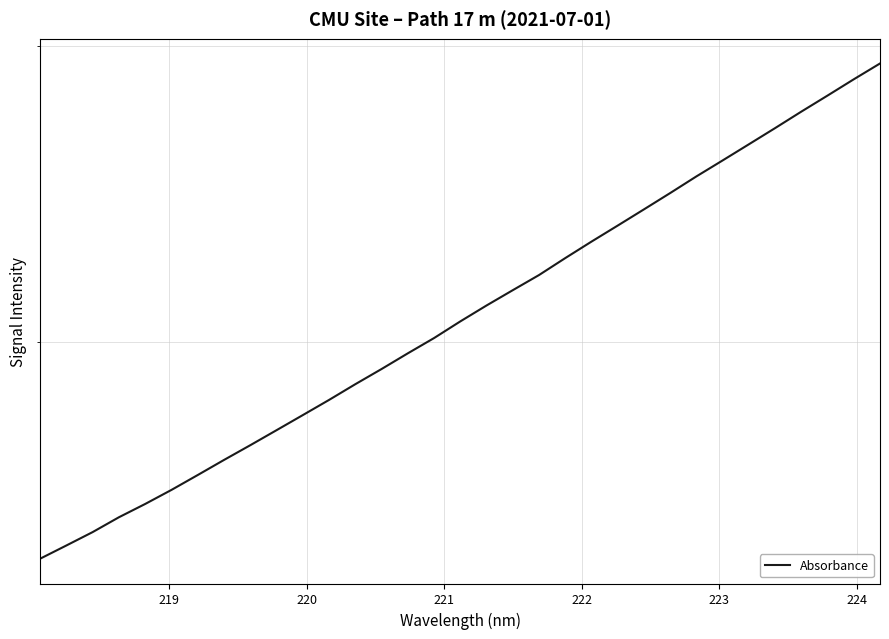

Is it true that the value at 220 is 2291.6?

False